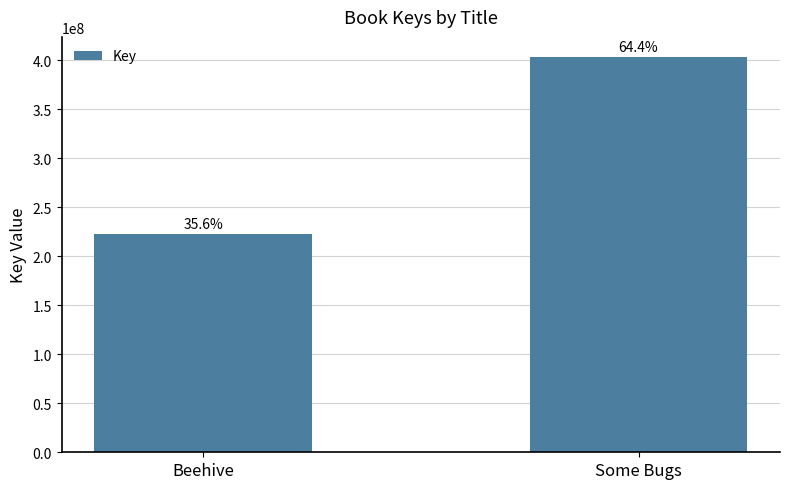

Rank the categories by value from highest to lowest.

Some Bugs, Beehive